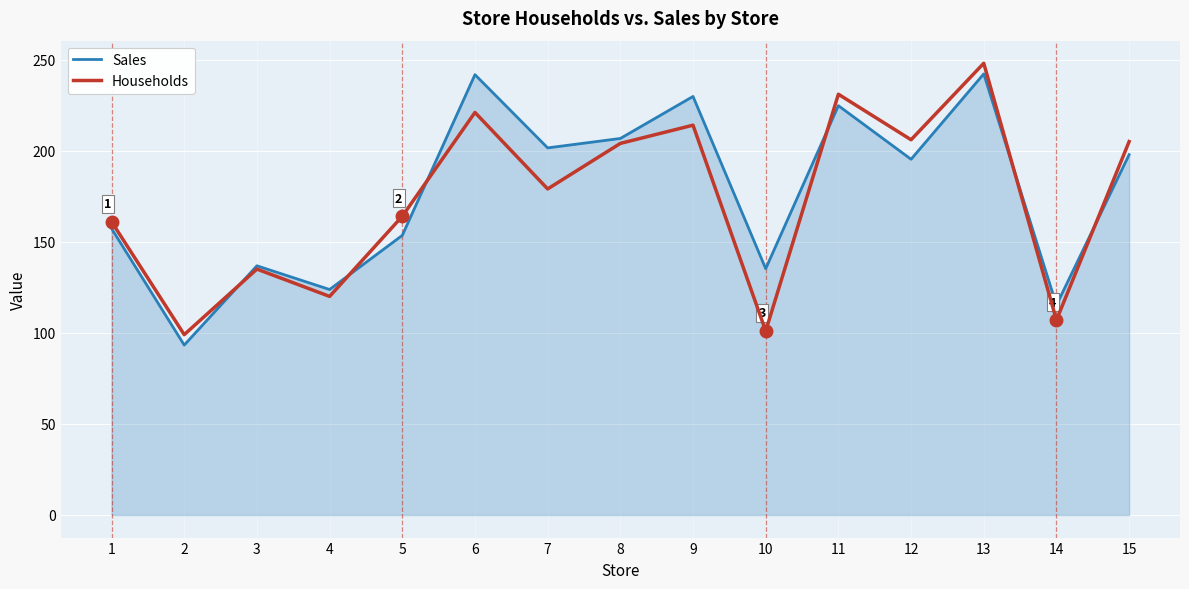

Rank the series by their average value, from highest to lowest.

Sales, Households